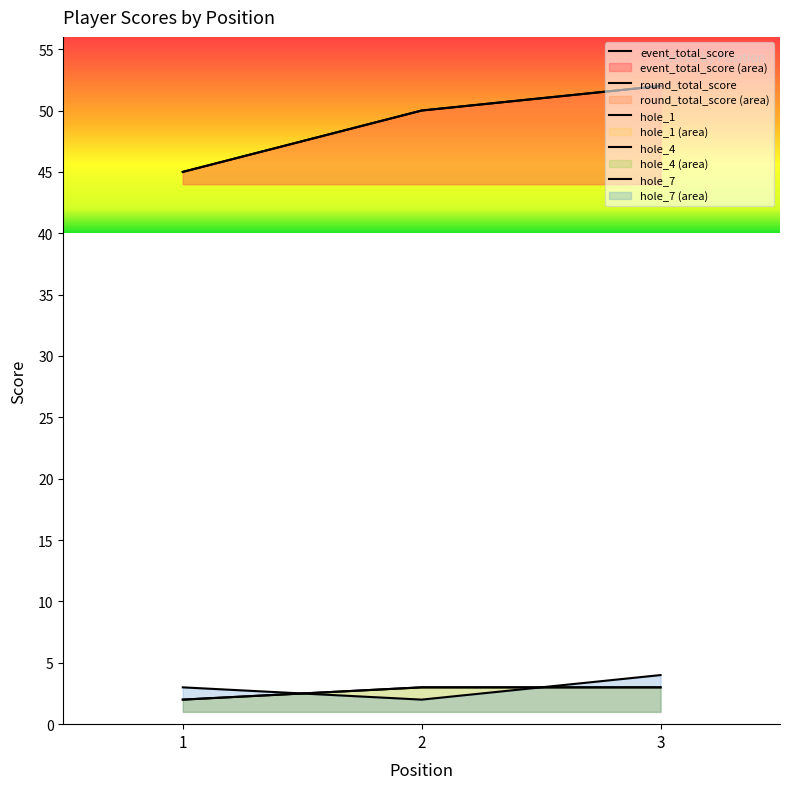

Count the number of categories in the chart.

3